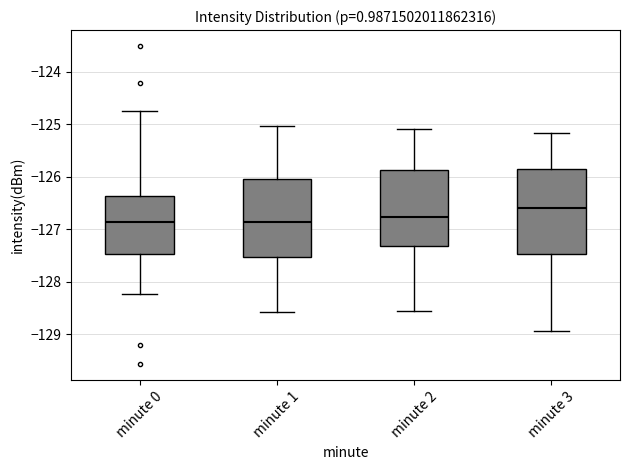

Where is the upper edge of the box for minute 3 on the y-axis? The values are not printed on the chart, so give them approximately, as read against the axis.

-125.8